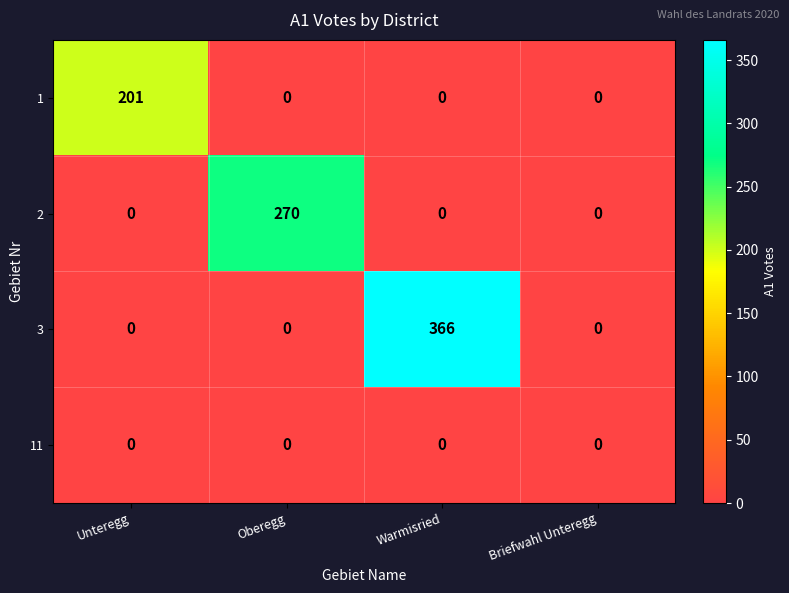

What is the greatest value displayed?

366